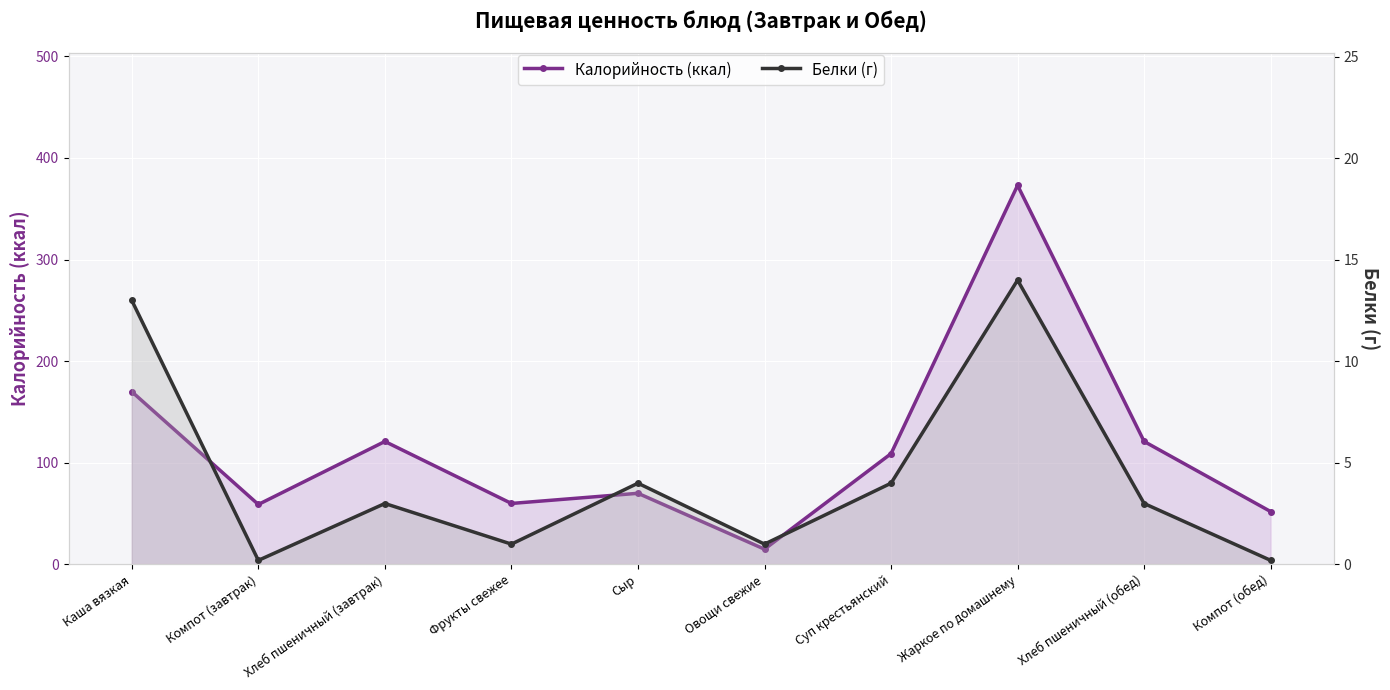

In Белки (г), how many points are lower than both neighbors (excluding endpoints)?

3